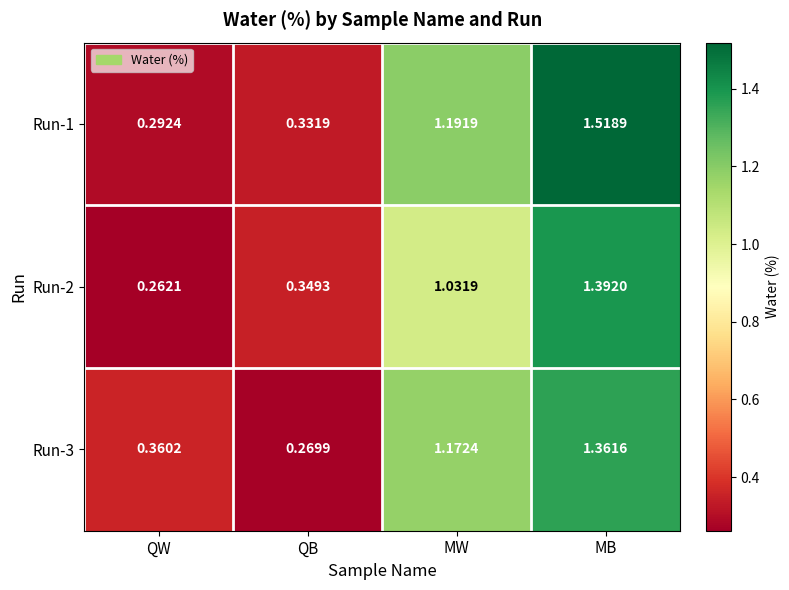

Which series changed the most between QB and MB?

Run-1